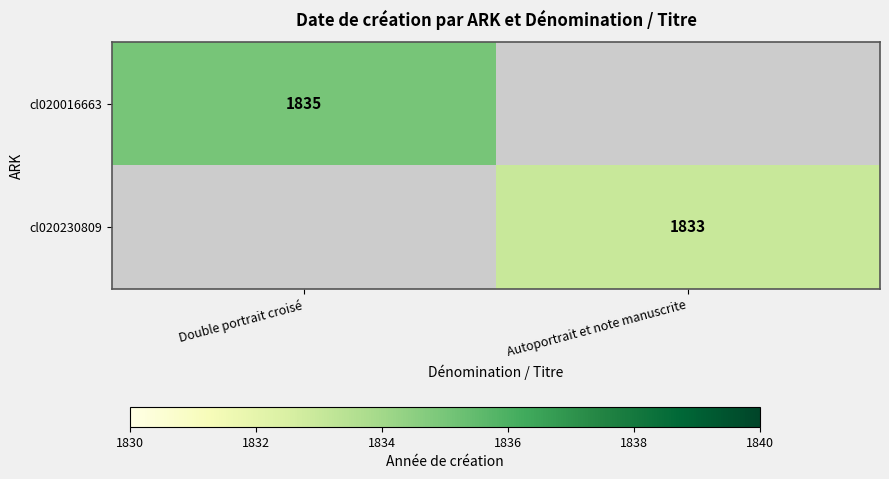

The cl020016663 series shows 1835 at Double portrait croisé. True or false?

True